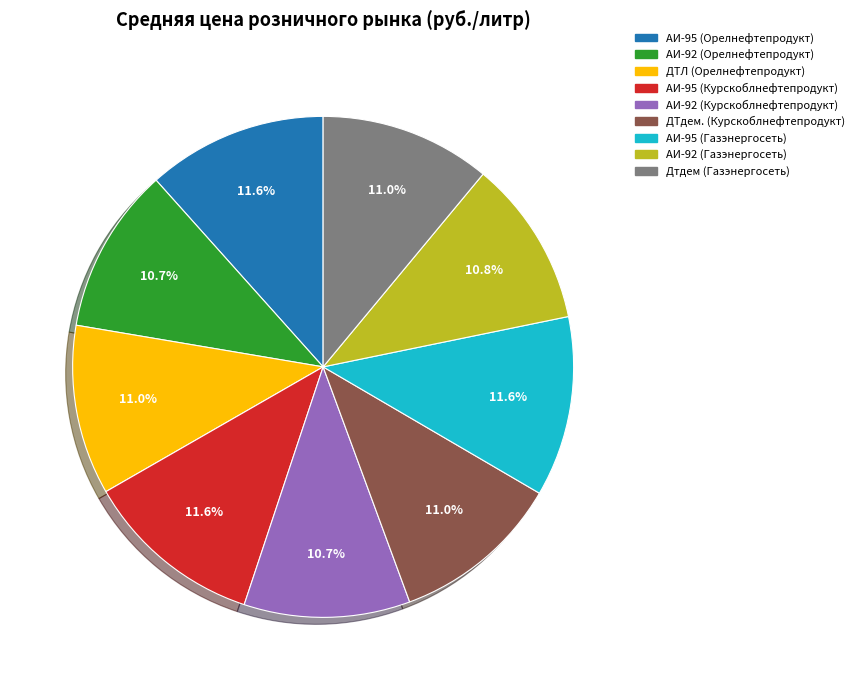

To the nearest percent, what is the combined percentage of ДТЛ (Орелнефтепродукт) and АИ-95 (Курскоблнефтепродукт)?

23%